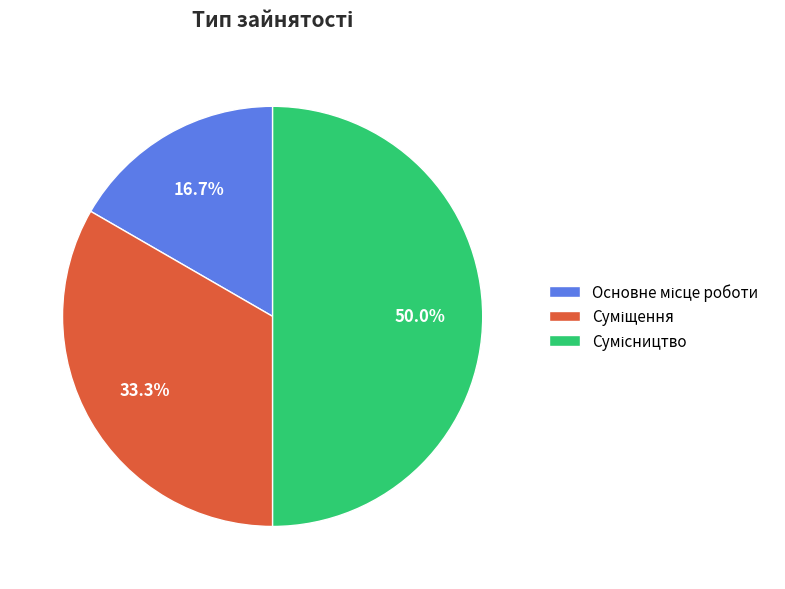

To the nearest percent, what is the difference between the Основне місце роботи and Сумісництво slice percentages?

33%